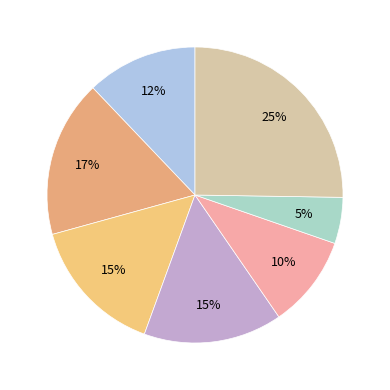

Count the number of slices in the pie.

7